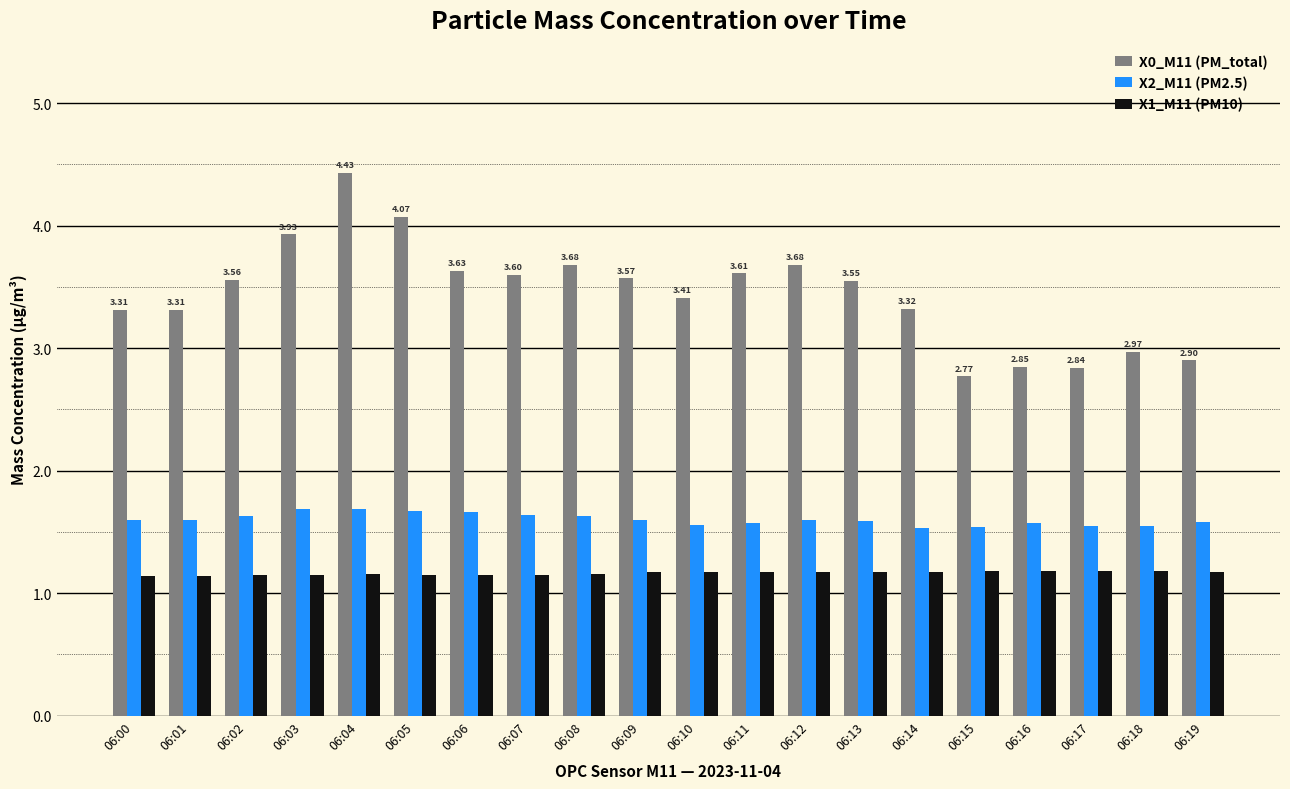

At which label does X0_M11 (PM_total) first exceed 3?

06:00